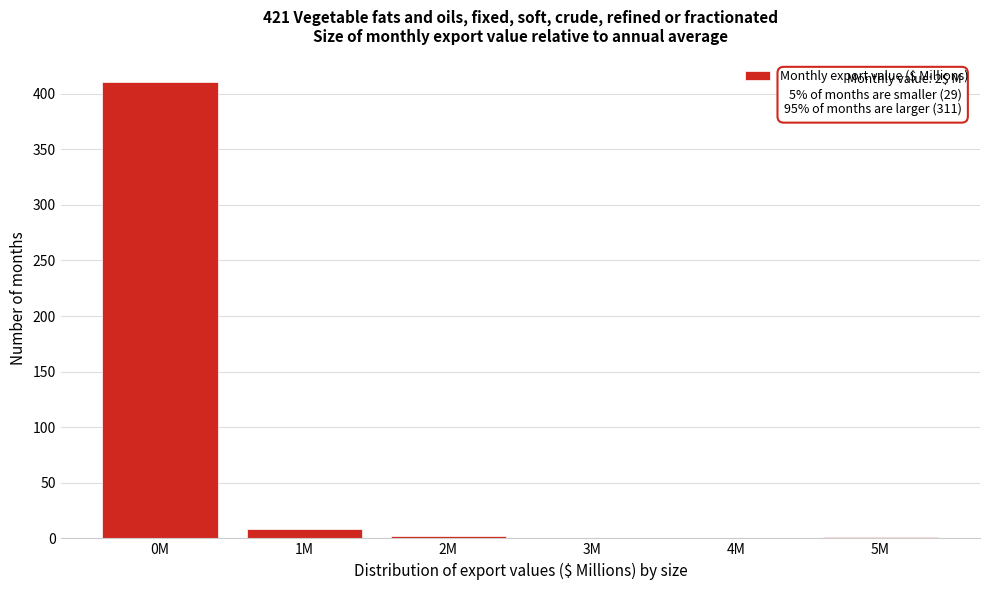

What is the sum of all values?

422